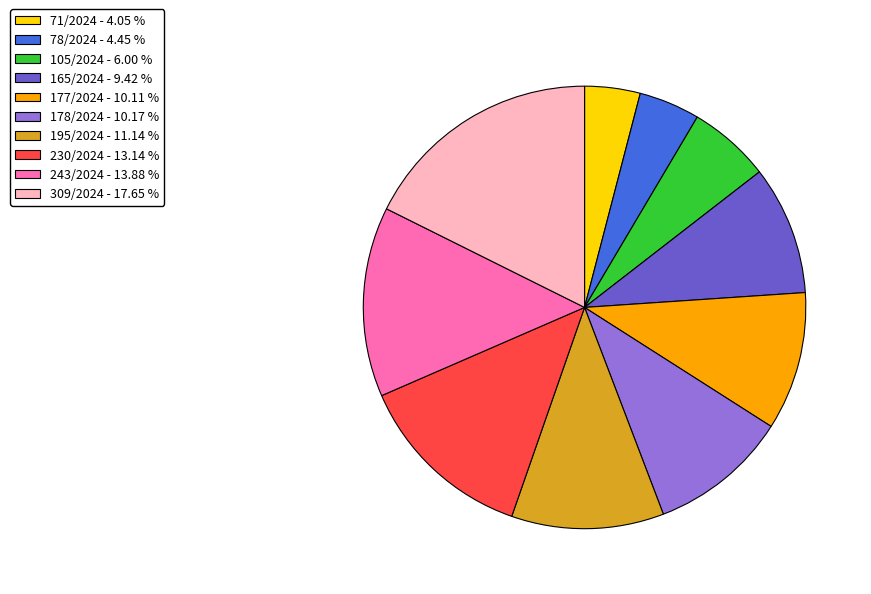

Does 78/2024 represent more than half of the total?

No